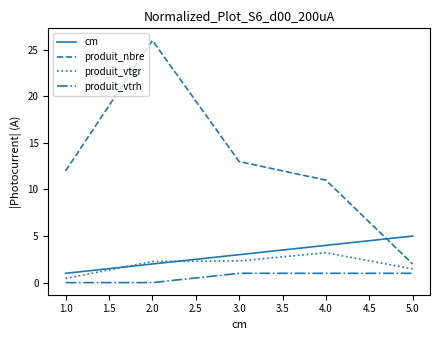

Which series has the largest total across all categories?

produit_nbre